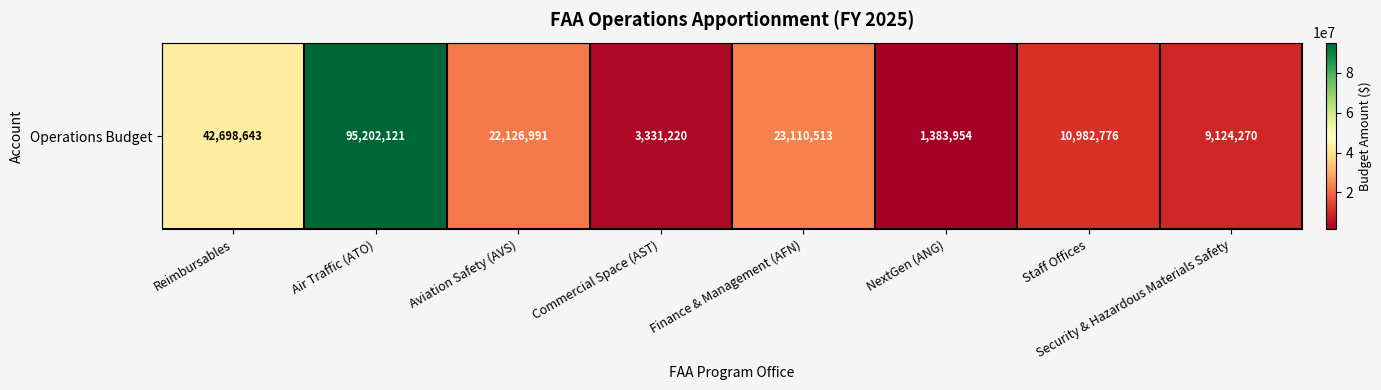

How many categories are shown in the chart?

8